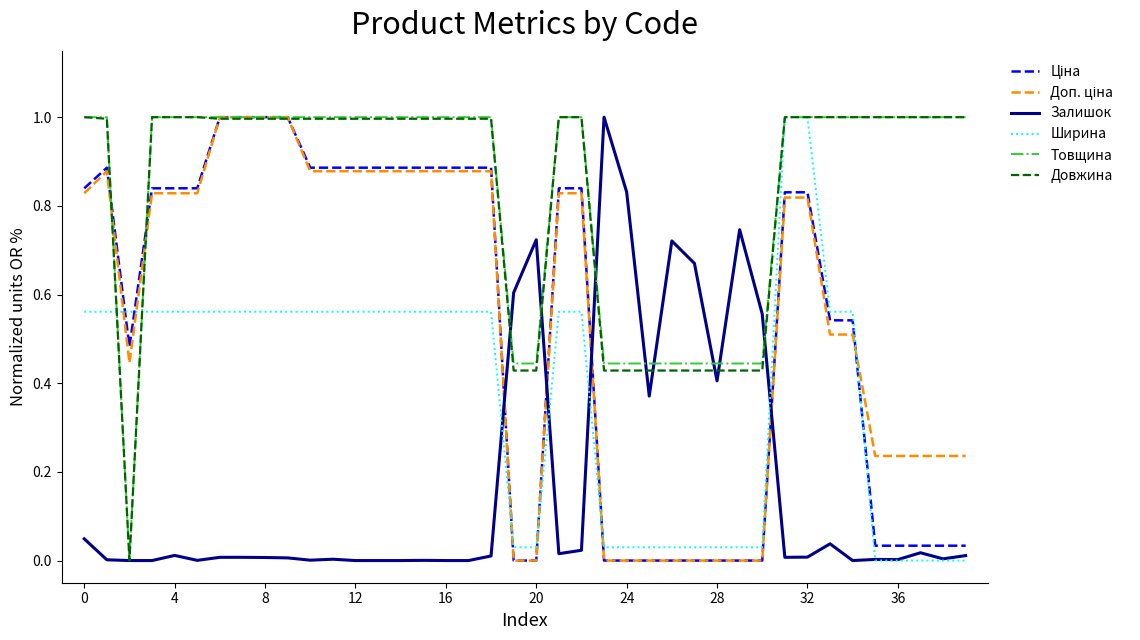

Does the chart display data point markers on the line(s)?

No